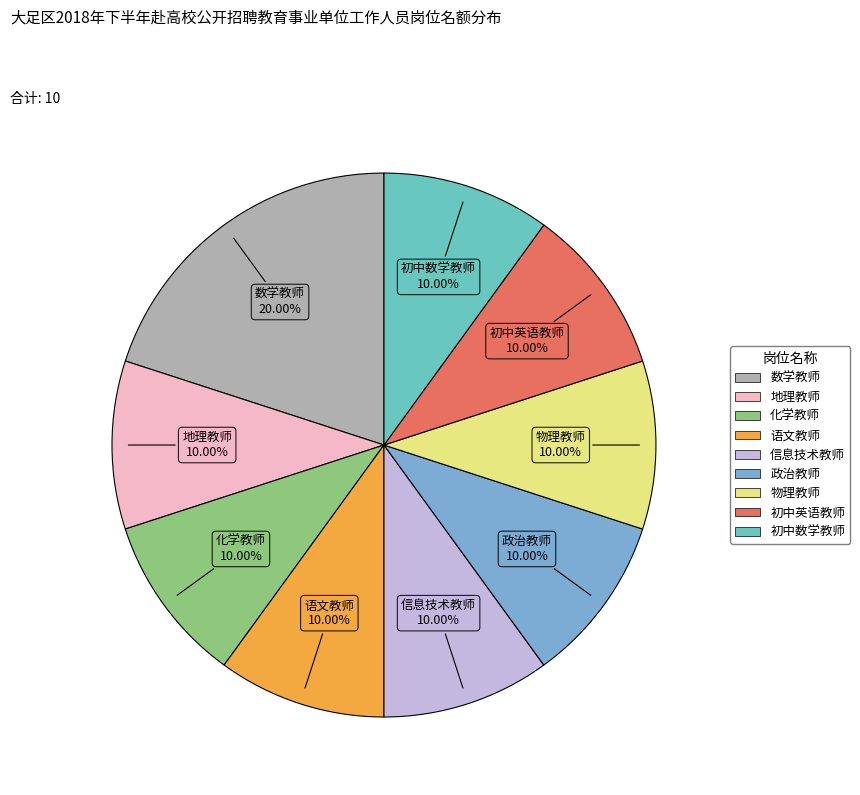

How many segments does this pie chart have?

9